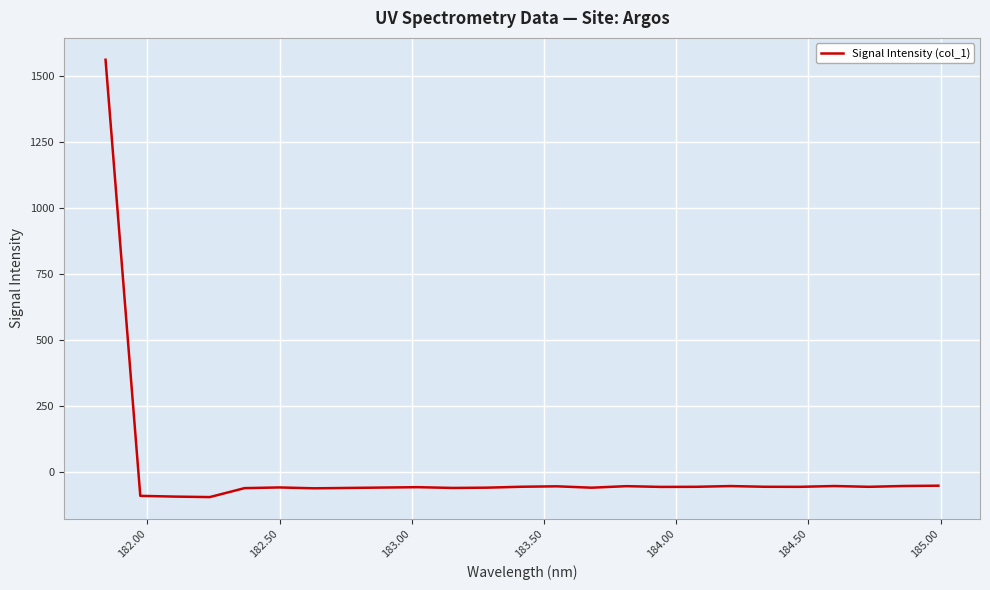

What is the minimum value shown in the chart?

-94.9